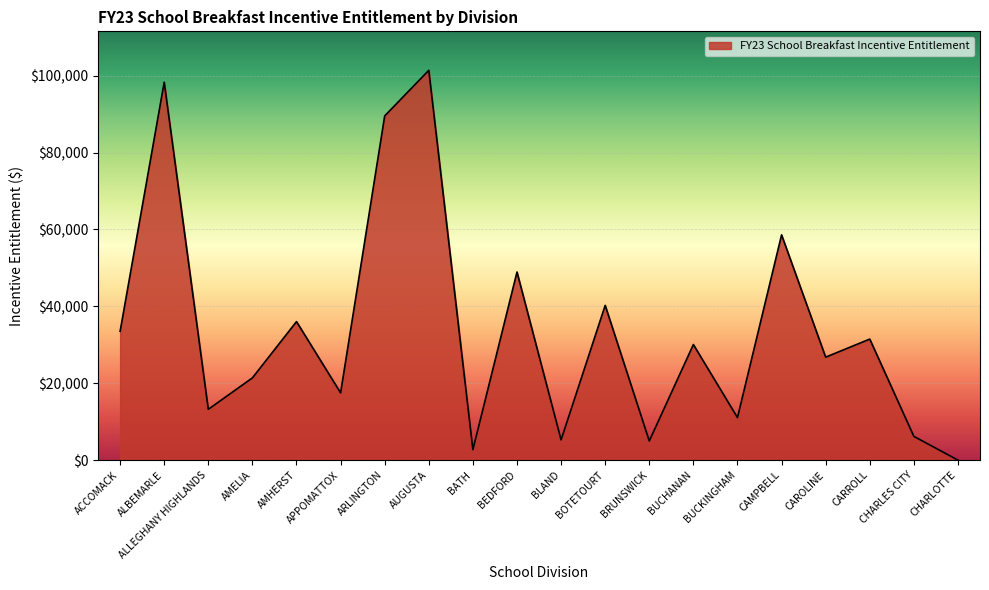

At which category does the chart reach its minimum across all series?

CHARLOTTE